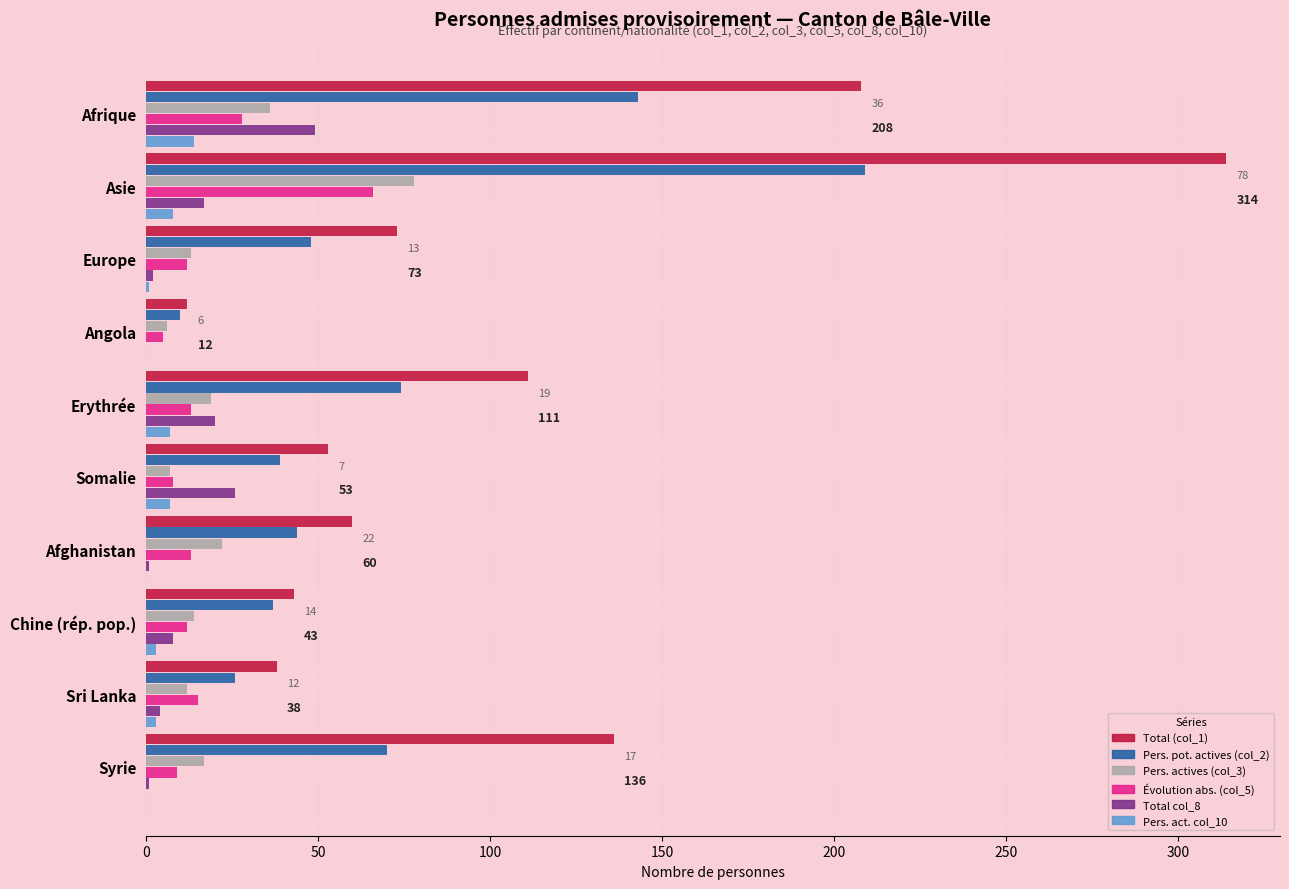

Which category has the highest value in the Pers. actives (col_3) series?

Asie